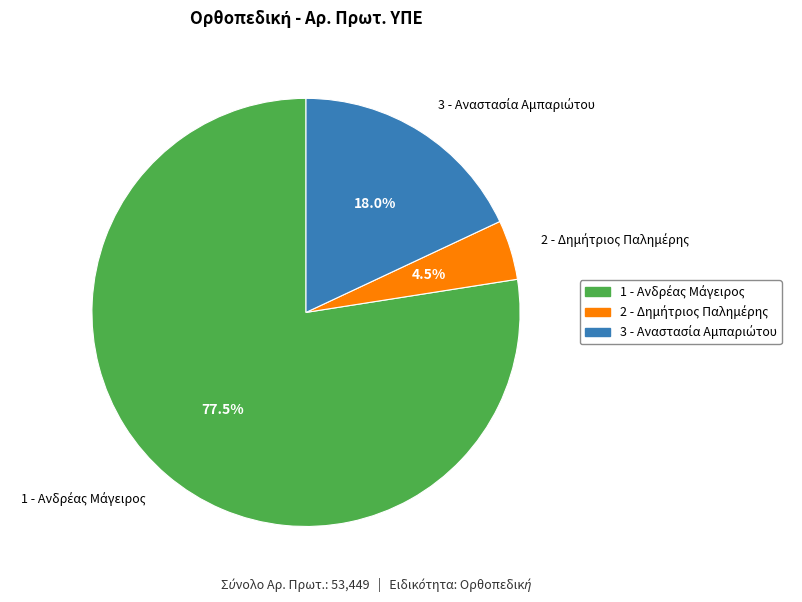

Is there a majority slice in this chart?

Yes